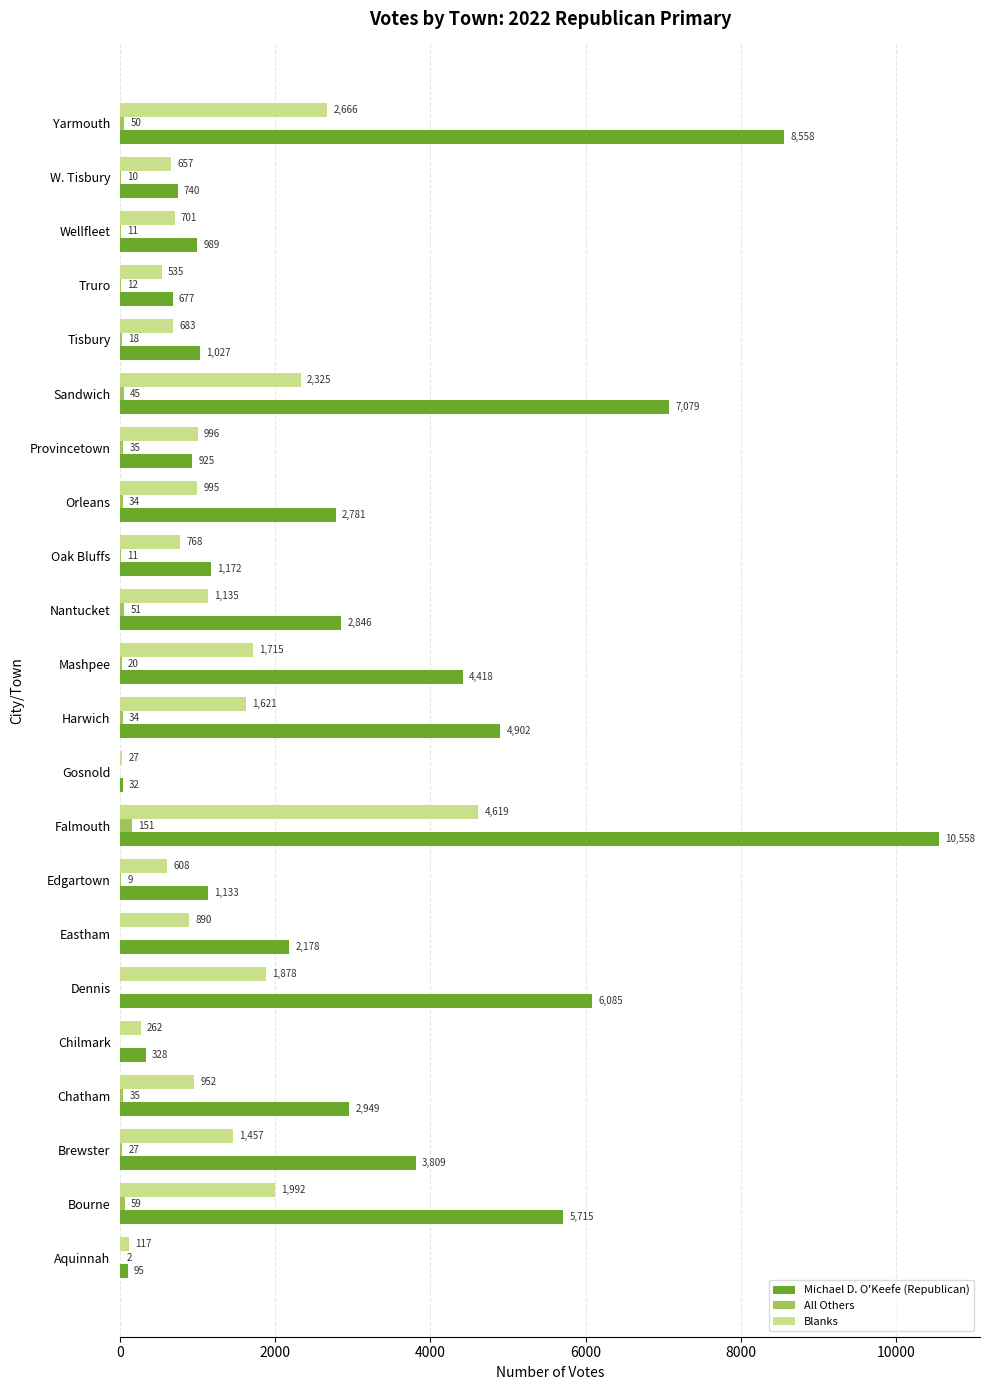

Which series has the largest total across all categories?

Michael D. O'Keefe (Republican)